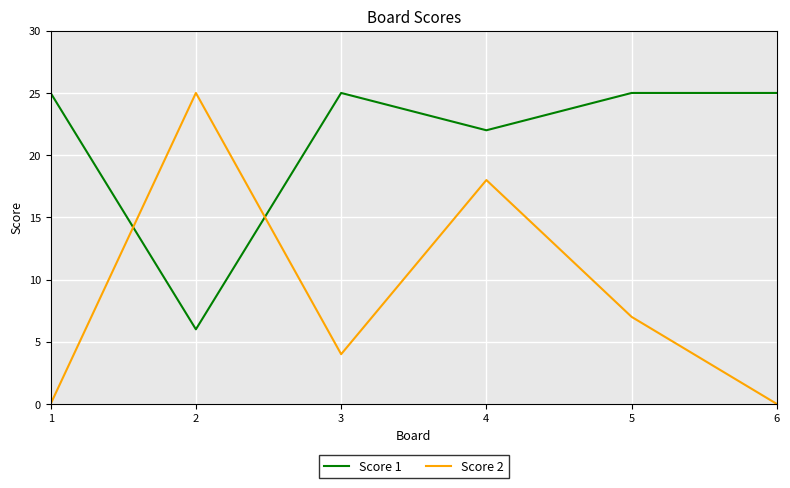

Where do Score 1 and Score 2 first cross each other?

1 and 2